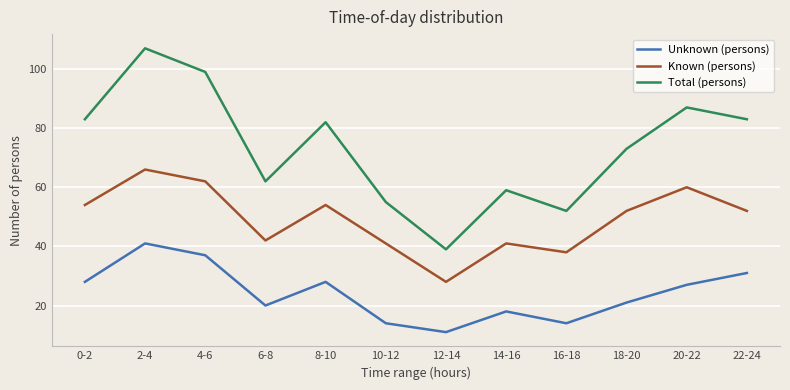

Reading left to right, extract all data points from this chart.

Unknown (persons): 0-2=28	2-4=41	4-6=37	6-8=20	8-10=28	10-12=14	12-14=11	14-16=18	16-18=14	18-20=21	20-22=27	22-24=31
Known (persons): 0-2=54	2-4=66	4-6=62	6-8=42	8-10=54	10-12=41	12-14=28	14-16=41	16-18=38	18-20=52	20-22=60	22-24=52
Total (persons): 0-2=83	2-4=107	4-6=99	6-8=62	8-10=82	10-12=55	12-14=39	14-16=59	16-18=52	18-20=73	20-22=87	22-24=83